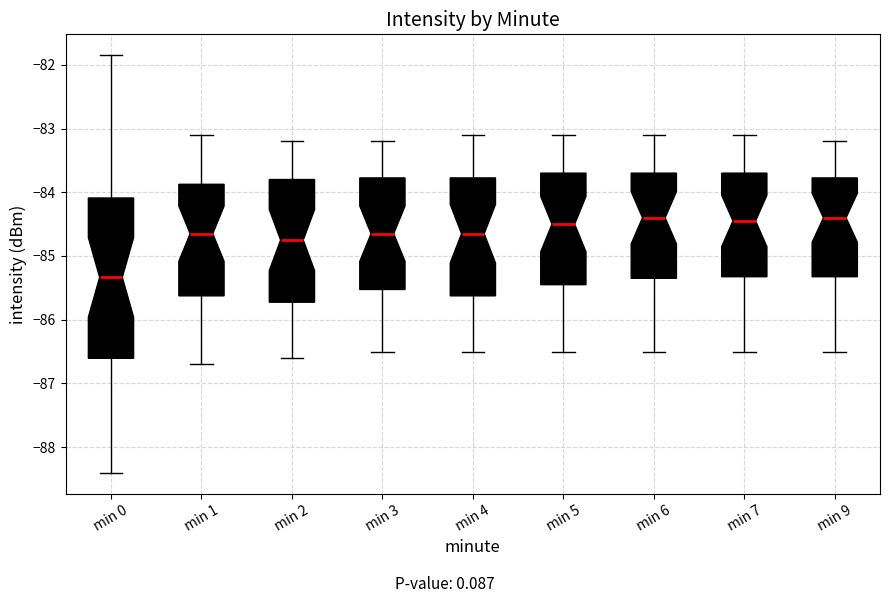

Reading left to right, transcribe this box plot: for each box, give where its median line is, the range the box spans, and where its two whiskers end, as read against the y-axis. The values are not printed on the chart, so give them approximately, as read against the axis.

min 0: median -85.3, box -86.6 to -84.1, whiskers -88.4 to -81.8
min 1: median -84.6, box -85.6 to -83.9, whiskers -86.7 to -83.1
min 2: median -84.7, box -85.7 to -83.8, whiskers -86.6 to -83.2
min 3: median -84.6, box -85.5 to -83.8, whiskers -86.5 to -83.2
min 4: median -84.6, box -85.6 to -83.8, whiskers -86.5 to -83.1
min 5: median -84.5, box -85.4 to -83.7, whiskers -86.5 to -83.1
min 6: median -84.4, box -85.3 to -83.7, whiskers -86.5 to -83.1
min 7: median -84.4, box -85.3 to -83.7, whiskers -86.5 to -83.1
min 9: median -84.4, box -85.3 to -83.8, whiskers -86.5 to -83.2